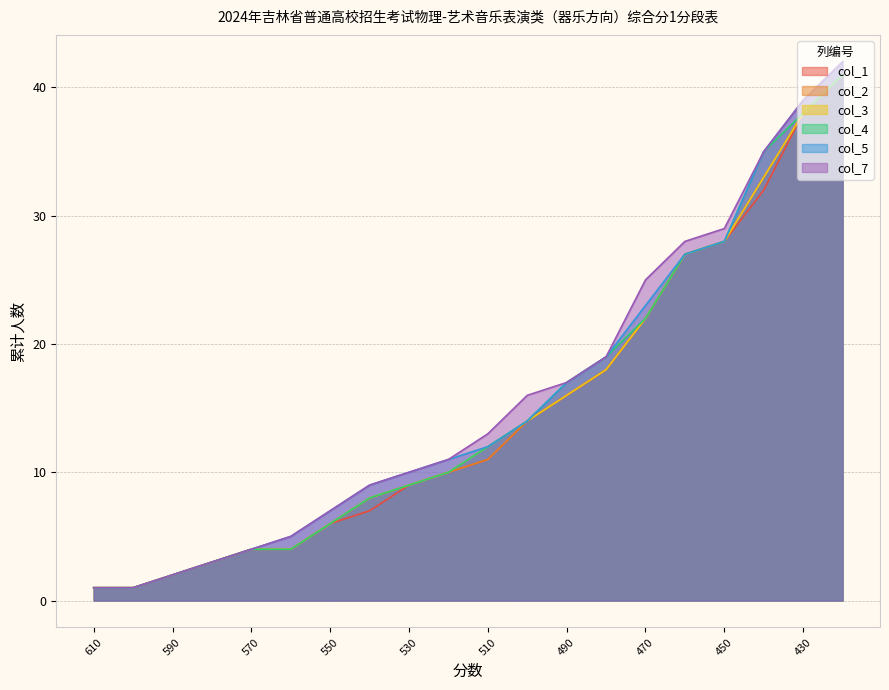

How many lines are shown in the chart?

6